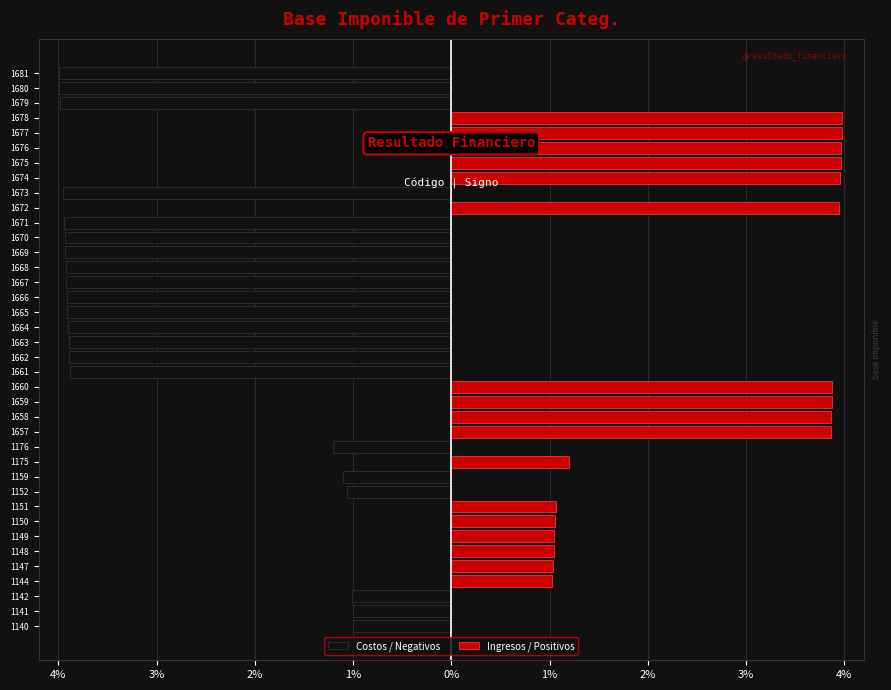

Rank the series by their maximum value, from lowest to highest.

Costos / Negativos, Ingresos / Positivos